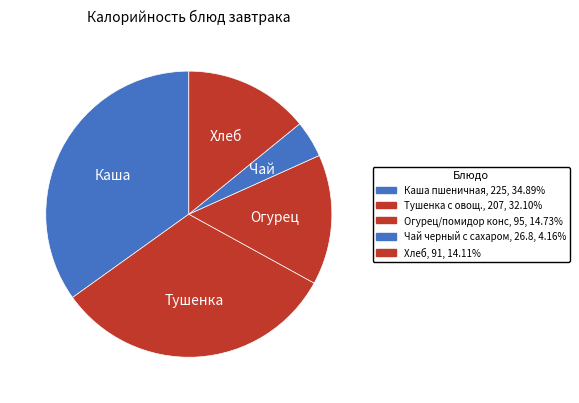

How many slices are in this pie chart?

5